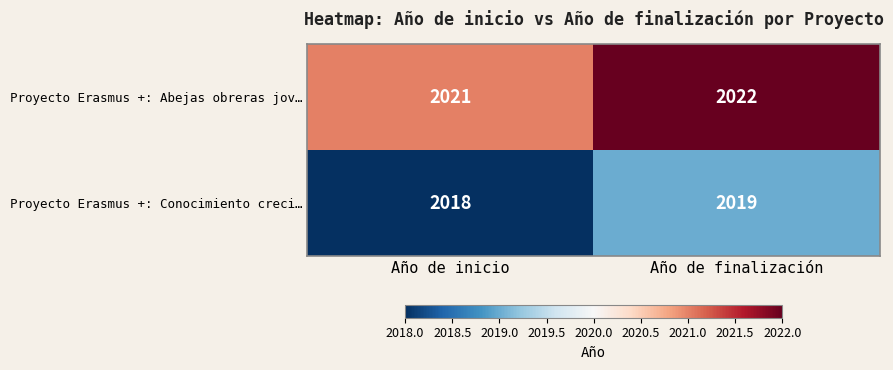

Reading right to left, extract all data points from this chart.

Proyecto Erasmus +: Abejas obreras jov…: 2022	2021
Proyecto Erasmus +: Conocimiento creci…: 2019	2018